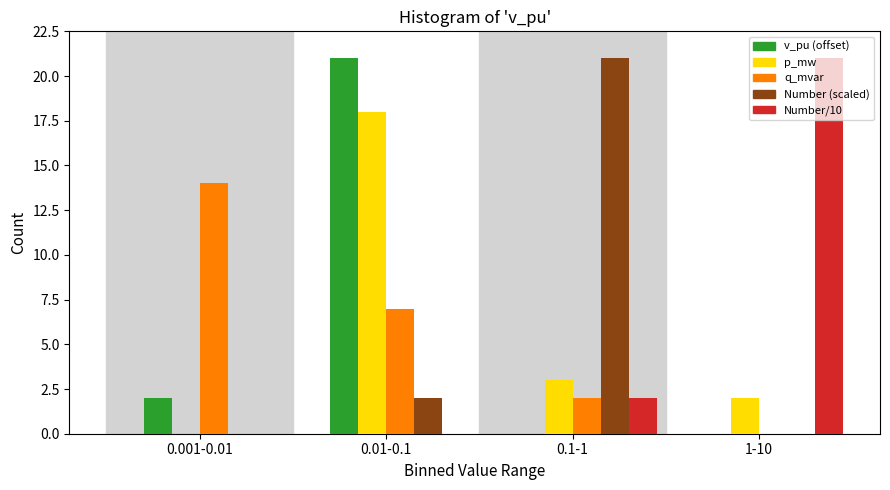

The value of Number (scaled) at 0.01-0.1 is 1. True or false?

False